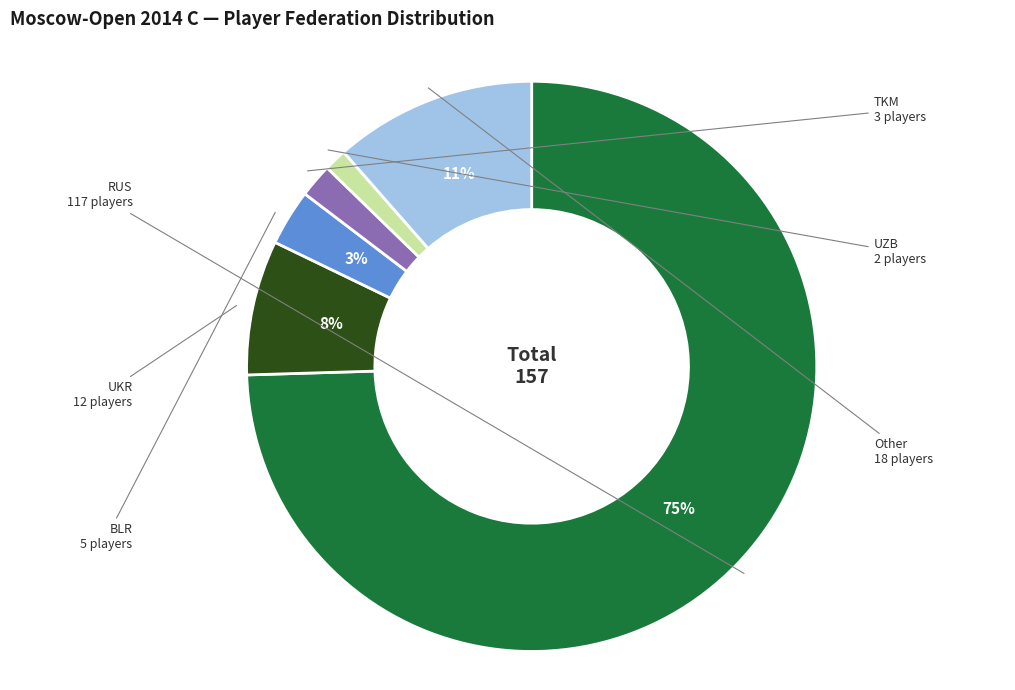

To the nearest percent, what is the average slice percentage?

17%